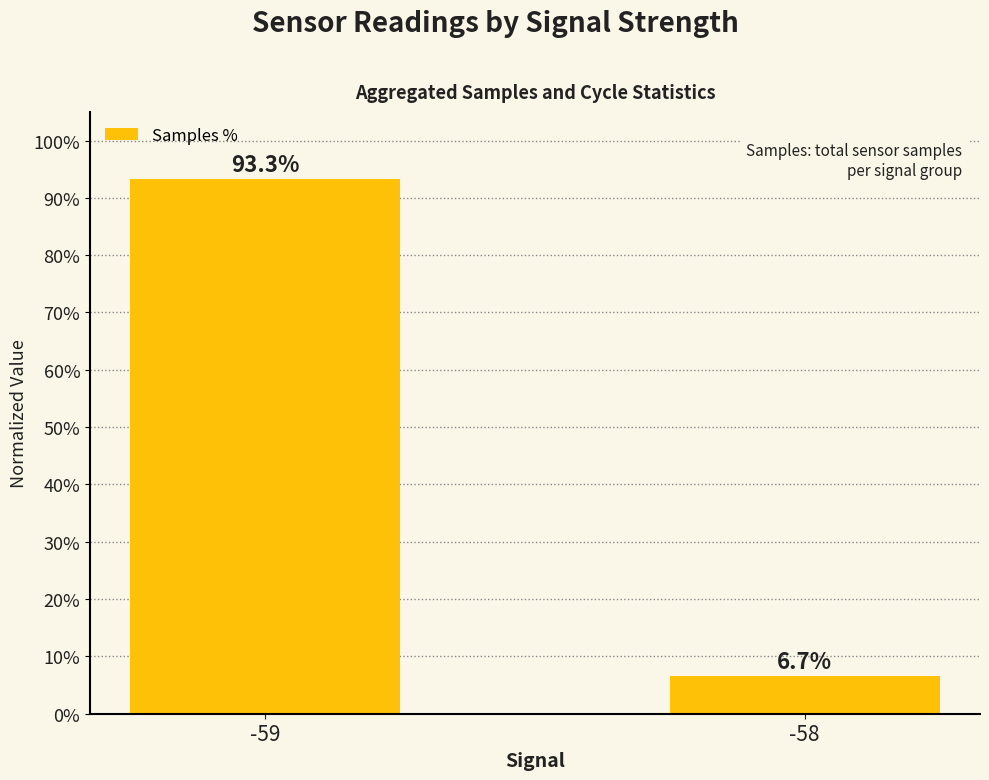

What is the value of the 1st bar from the left?

93.3